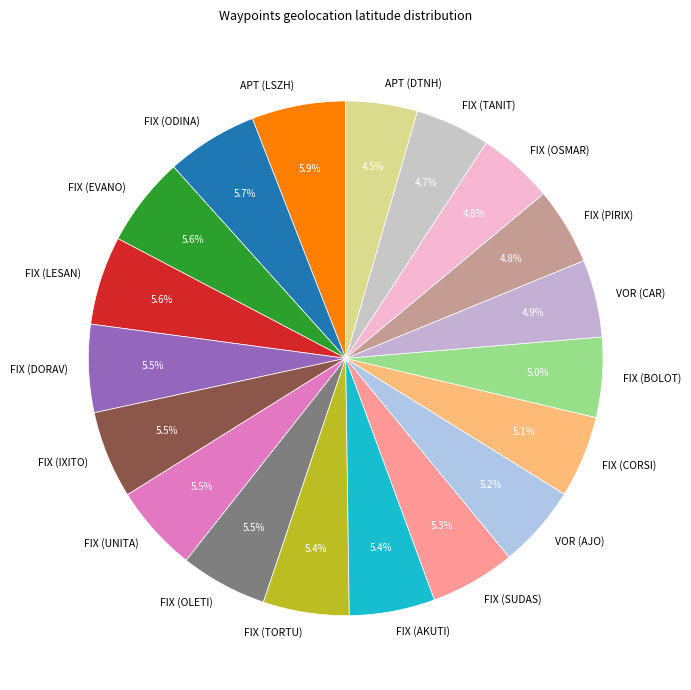

The FIX (BOLOT) slice represents 5% of the pie. True or false?

True